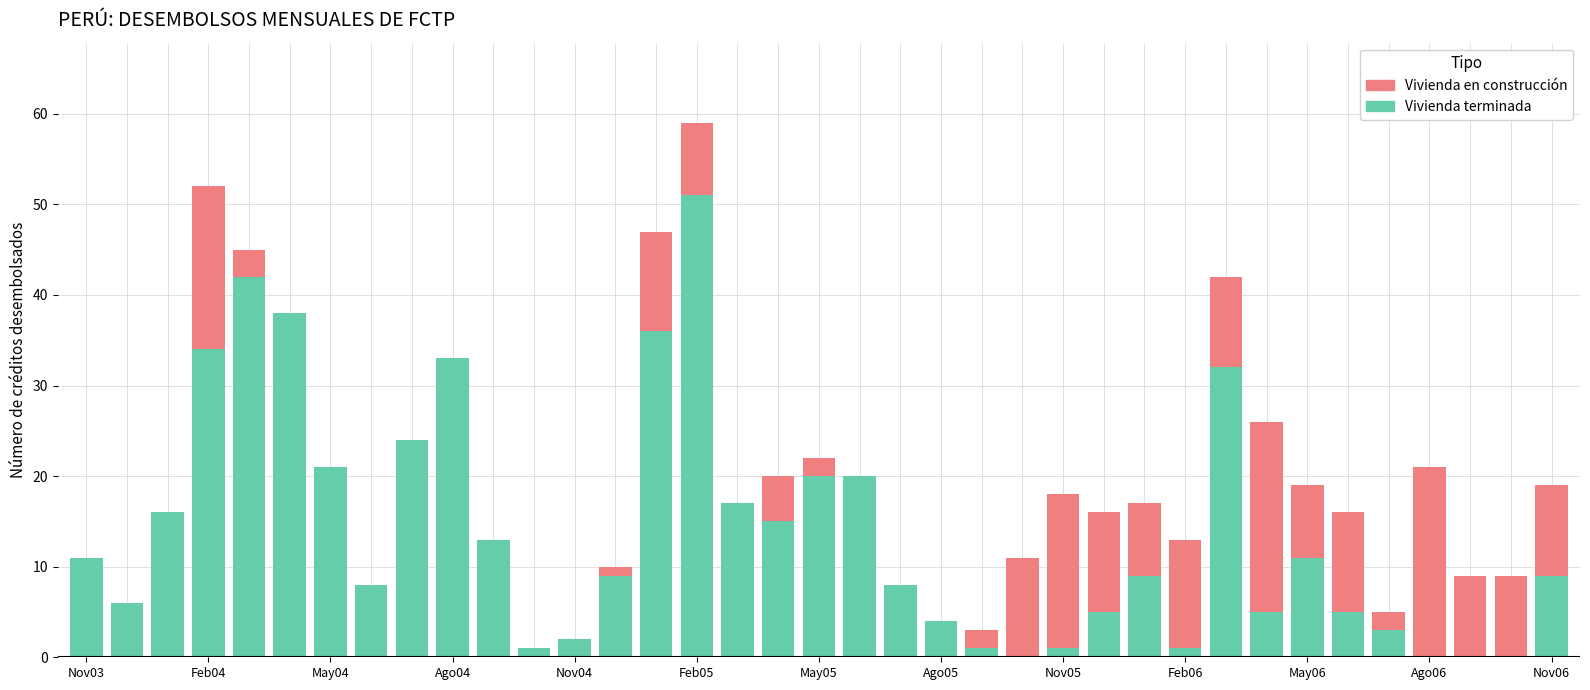

Which category has the highest value across all series?

Feb05